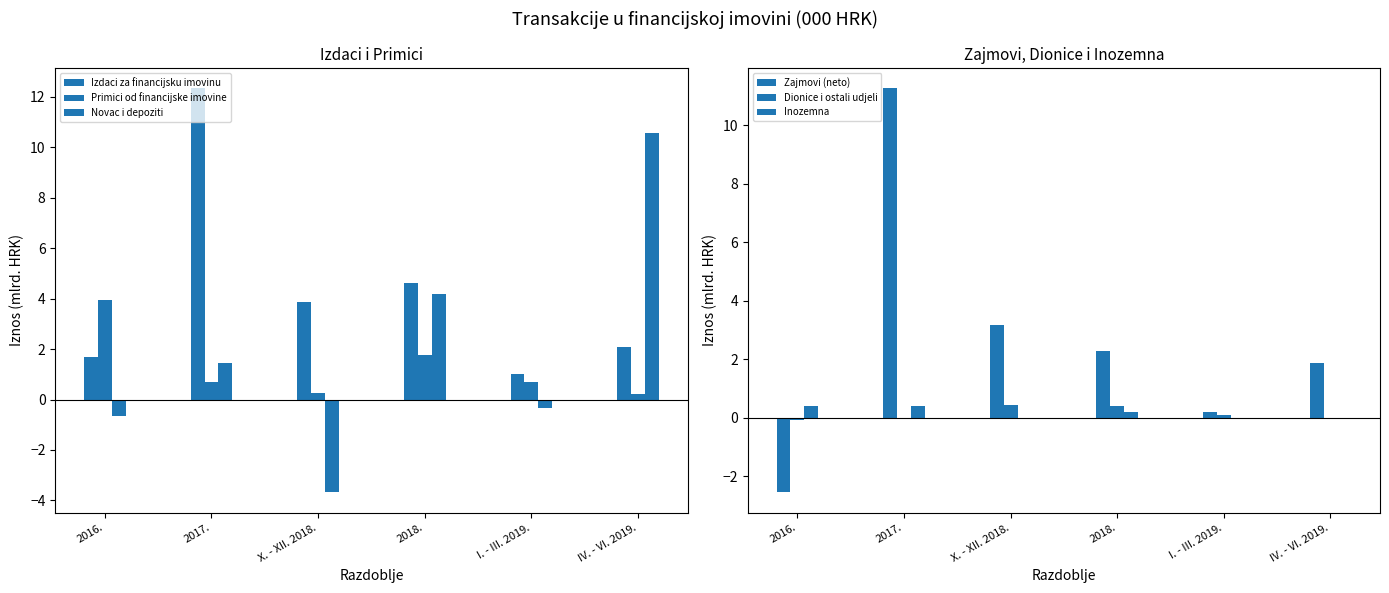

At which label does Dionice i ostali udjeli reach its peak?

X. - XII. 2018.